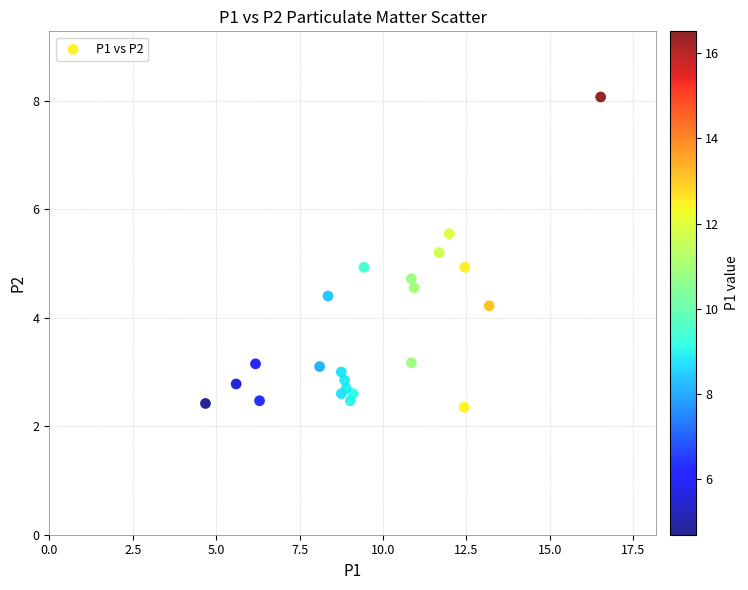

What is the range of Y values (max minus min)?

5.7